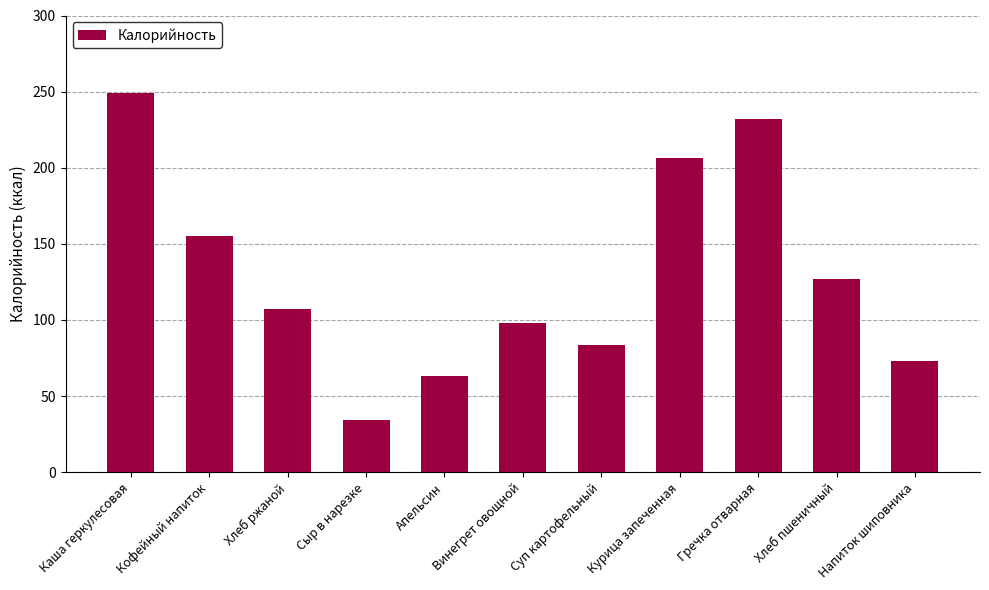

What is the minimum value shown in the chart?

34.0